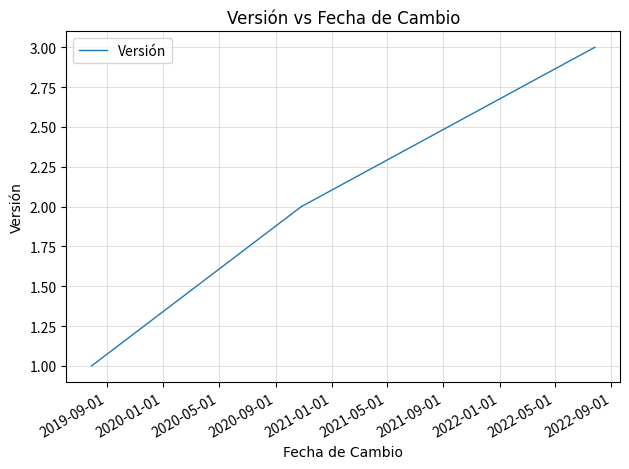

What is the minimum value shown in the chart?

1